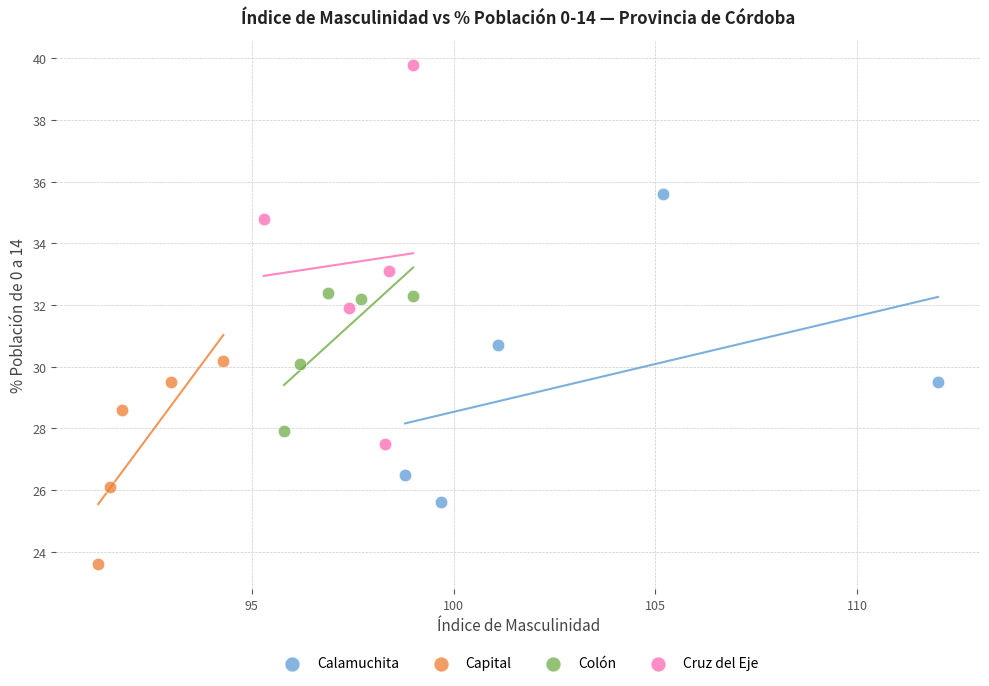

Which series contains the lowest Y value?

Capital